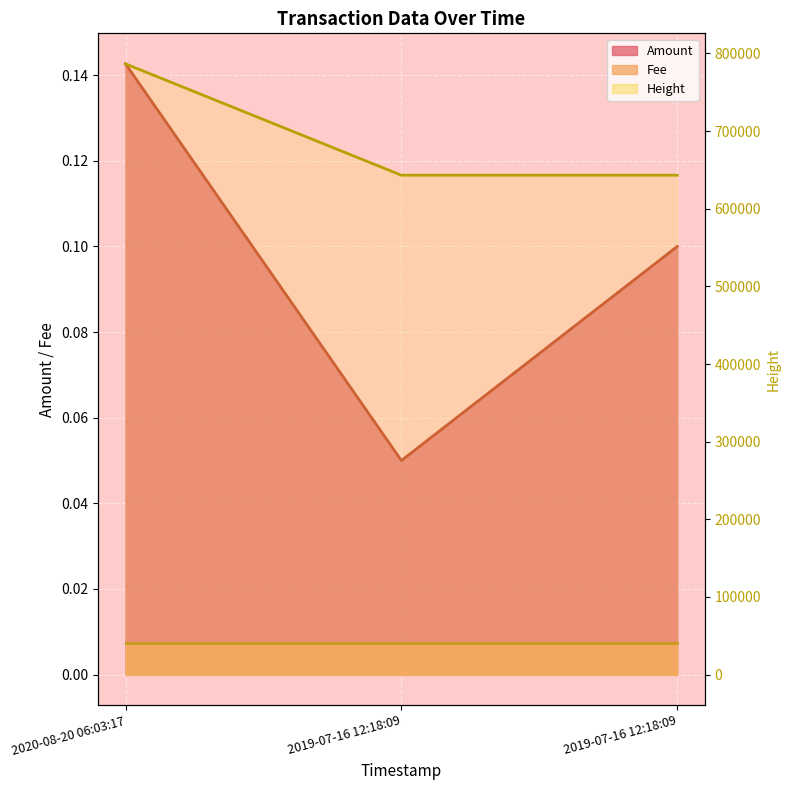

How many distinct data groups are displayed?

2